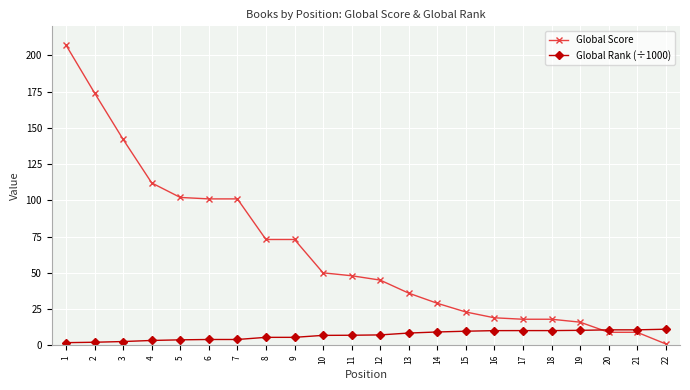

At which category is the sum across all series the highest?

1